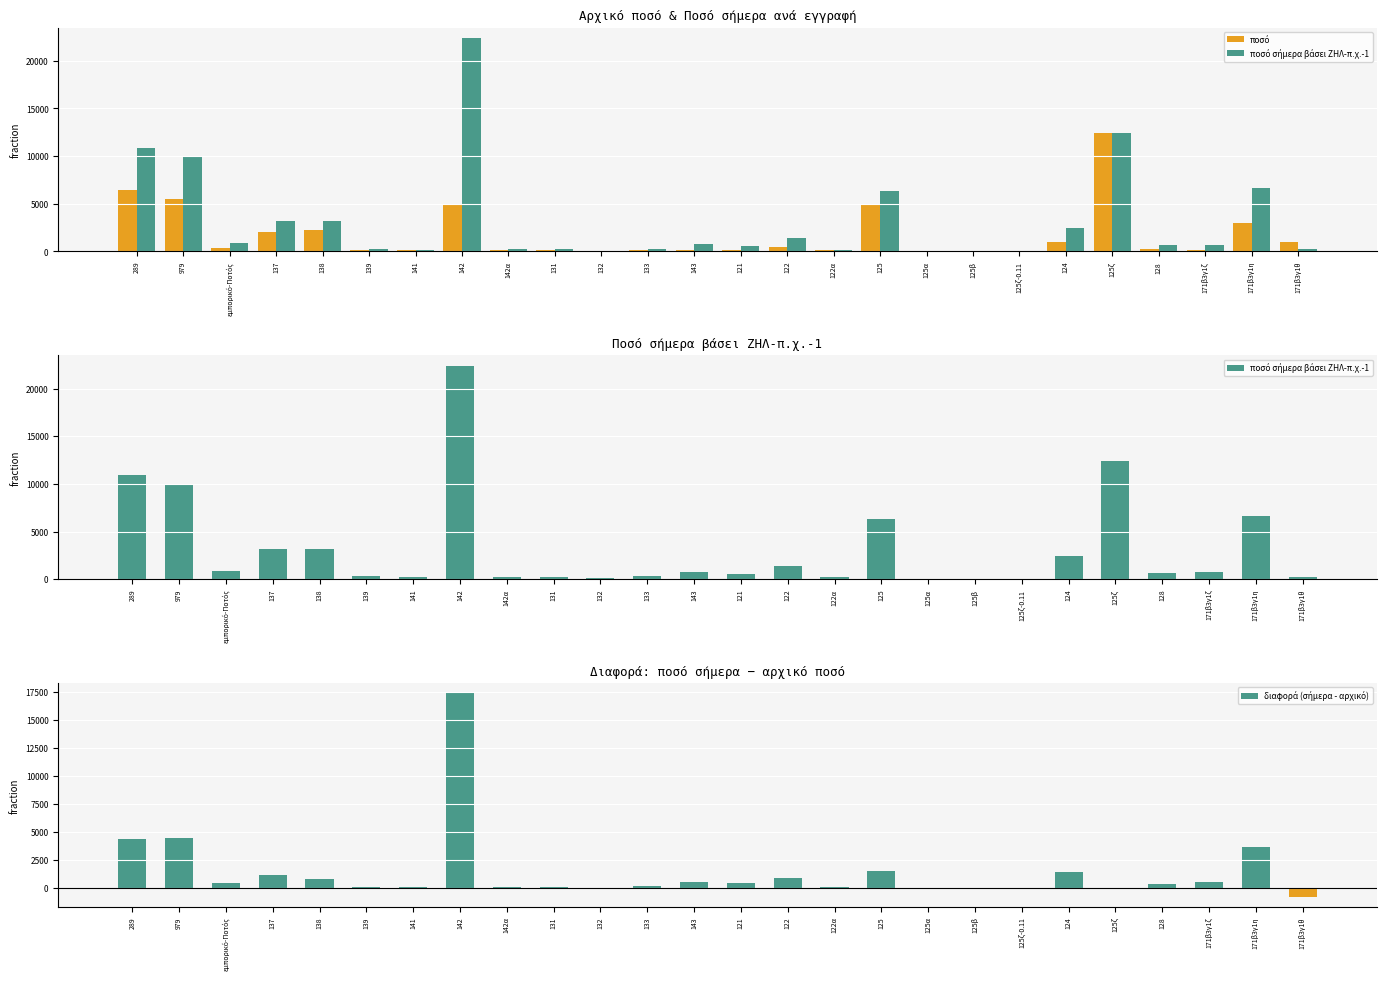

What are all the series names shown in the legend?

ποσό, ποσό σήμερα βάσει ΖΗΛ-π.χ.-1, διαφορά (σήμερα - αρχικό)